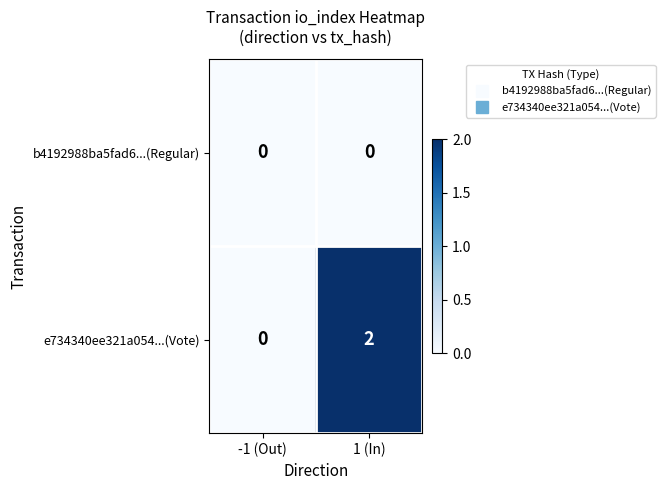

At 1 (In), list the series in order from largest to smallest.

e734340ee321a054...(Vote), b4192988ba5fad6...(Regular)